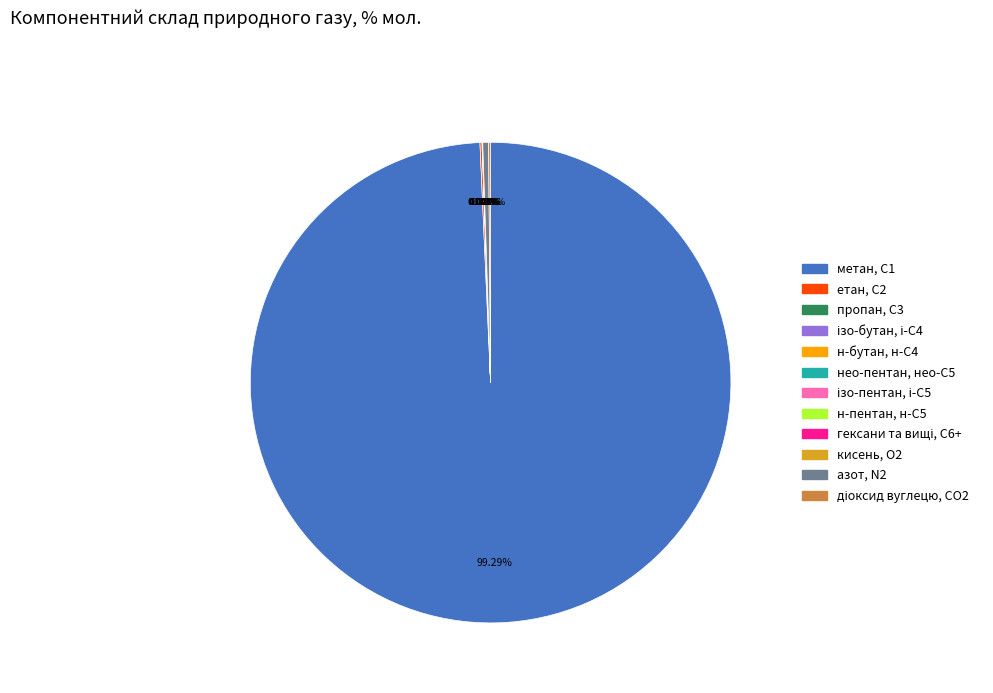

What is the majority slice?

метан, С1